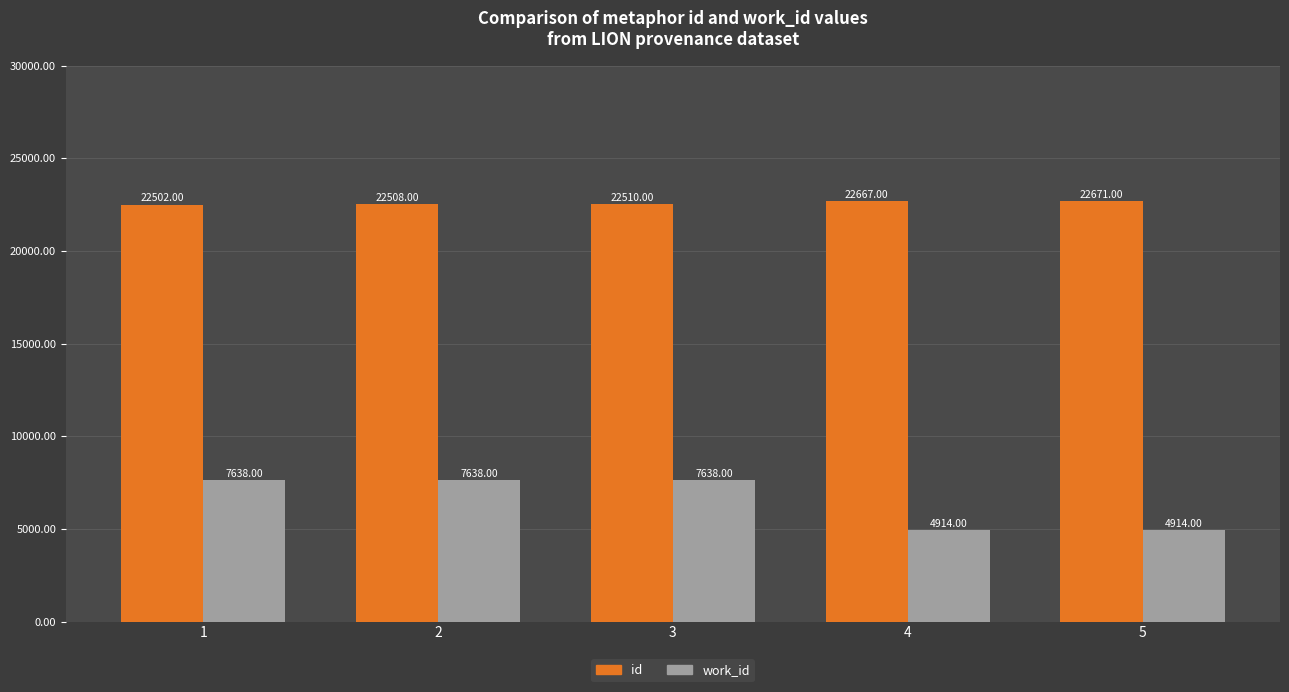

What is the minimum value shown in the chart?

4914